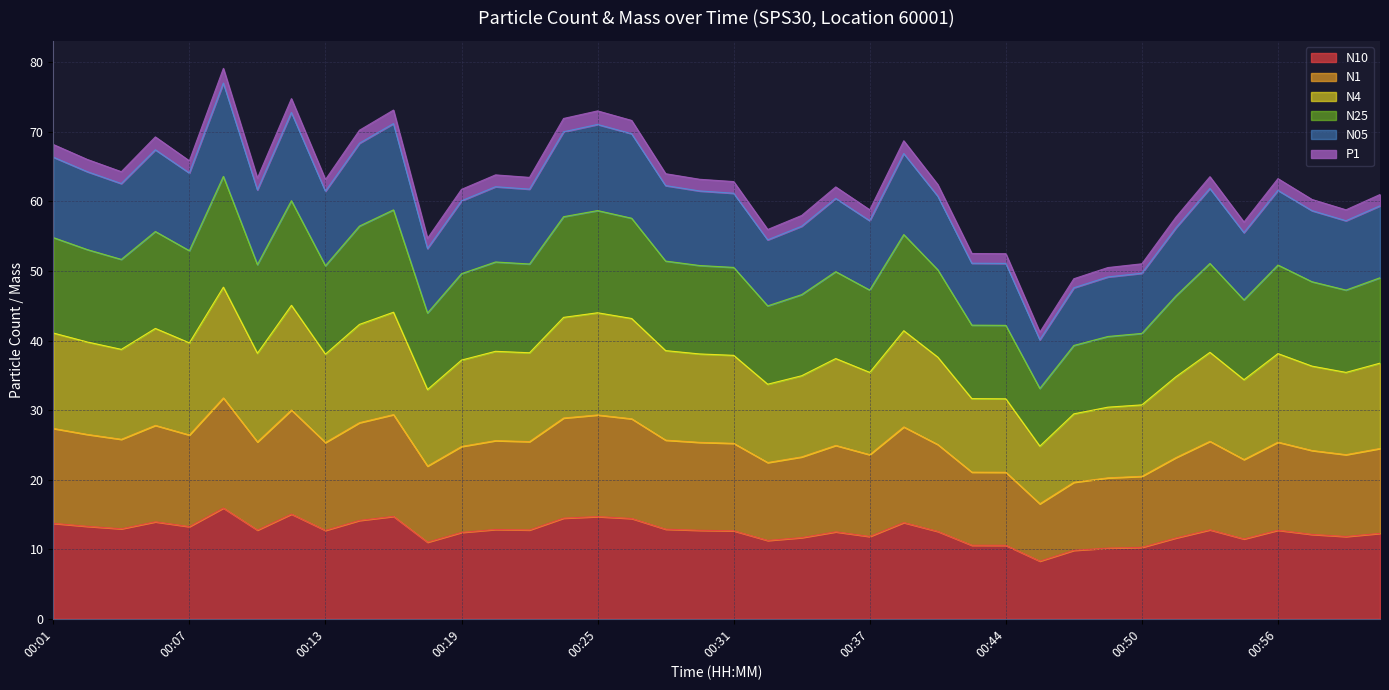

What is the total value across all series at 00:07?

65.8